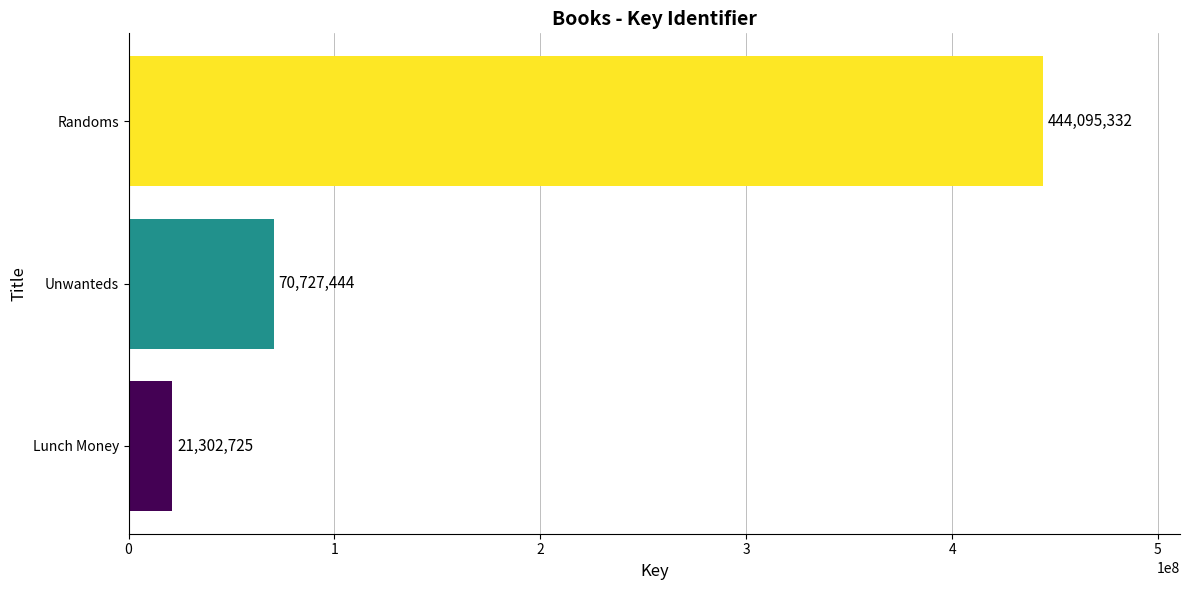

Reading bottom to top, transcribe all the data shown in this chart.

Lunch Money=21302725	Unwanteds=70727444	Randoms=444095332